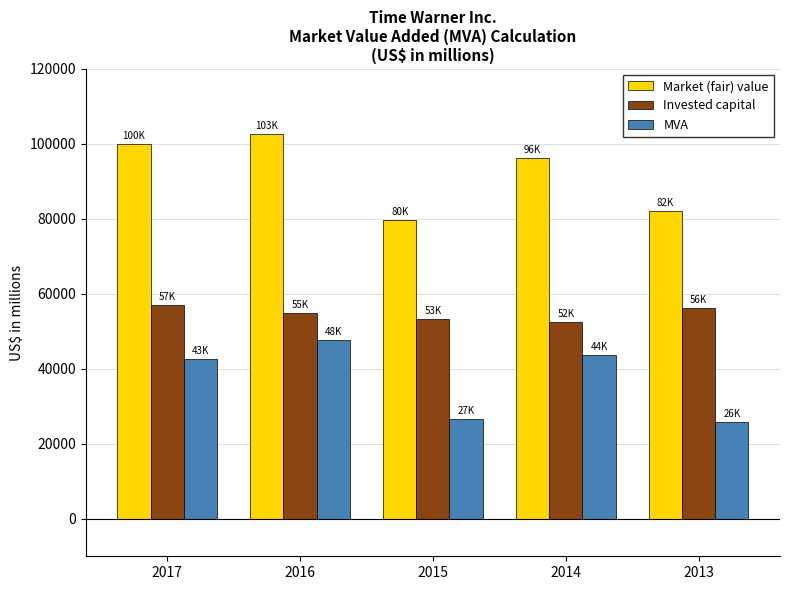

Is it true that Market (fair) value equals 82168 at 2013?

True